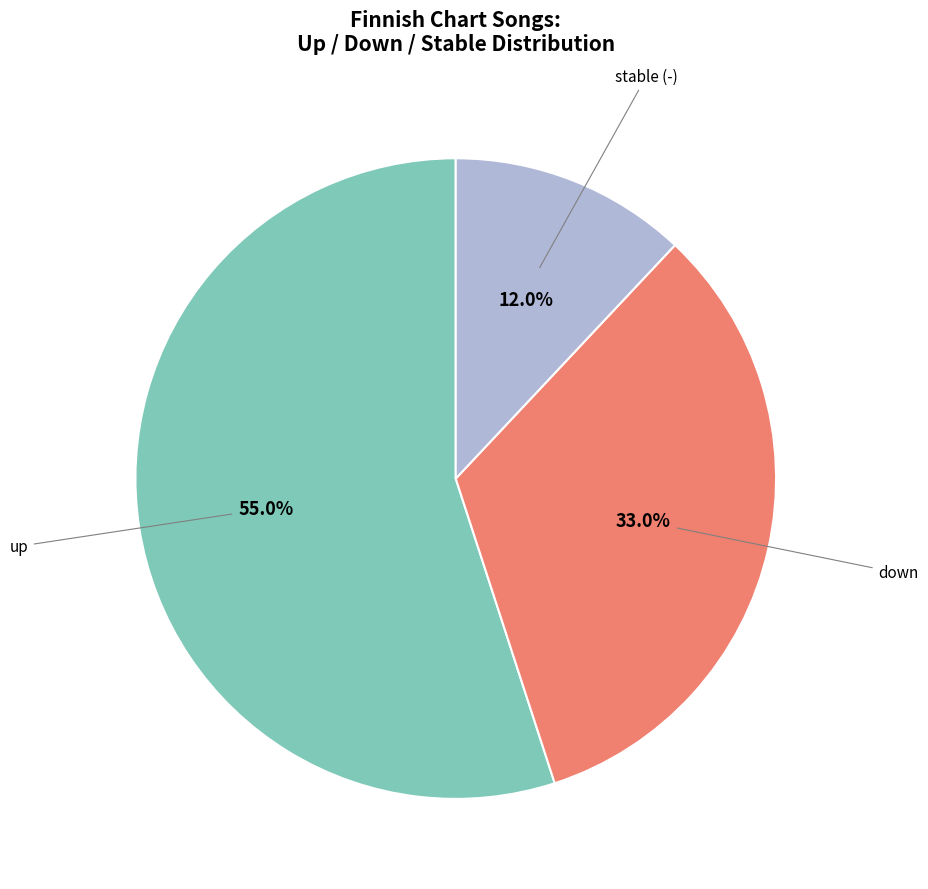

Between down and stable (-), which is larger?

down